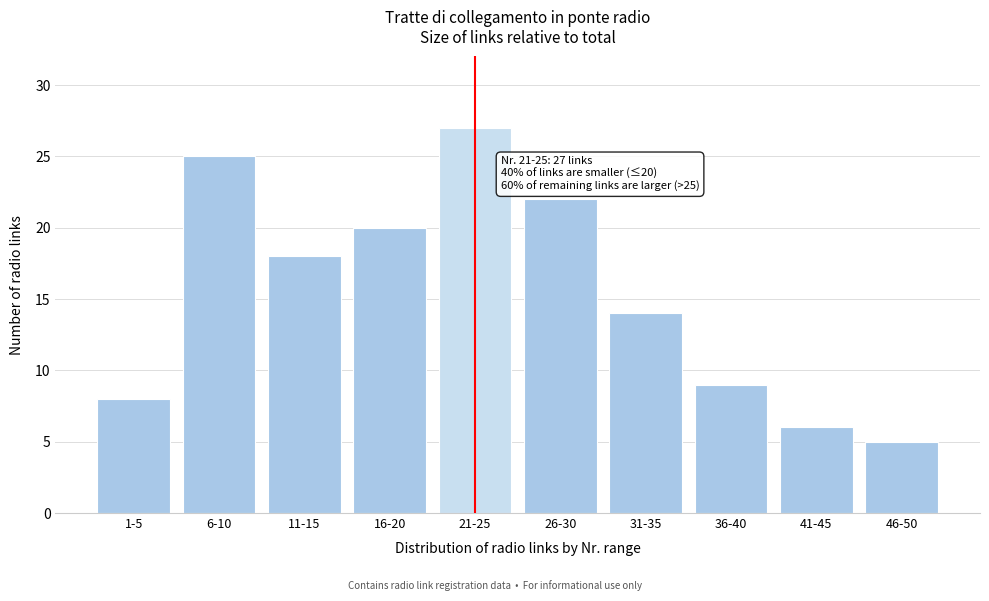

Reading left to right, extract all data points from this chart.

8	25	18	20	27	22	14	9	6	5